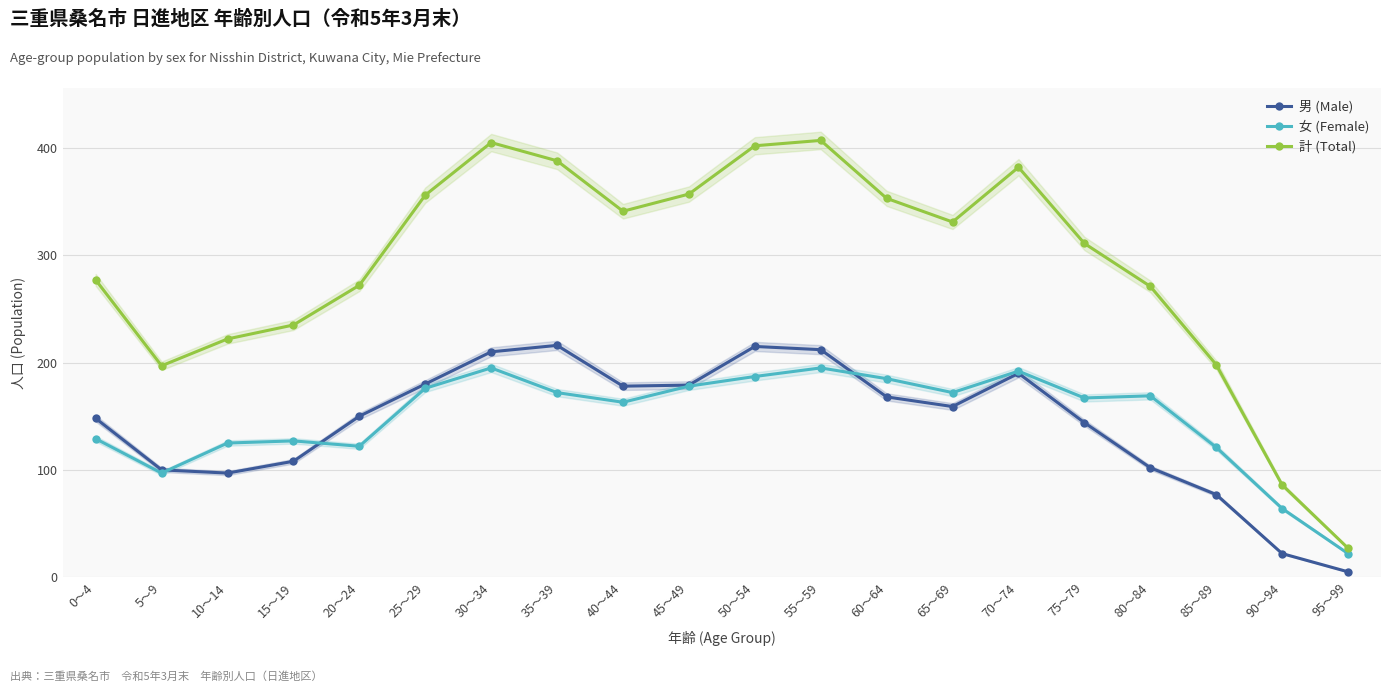

At which category is the sum across all series the highest?

55～59